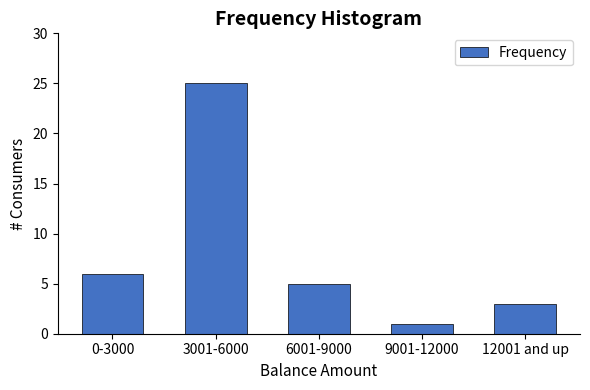

Reading left to right, transcribe all the data shown in this chart.

0-3000=6	3001-6000=25	6001-9000=5	9001-12000=1	12001 and up=3